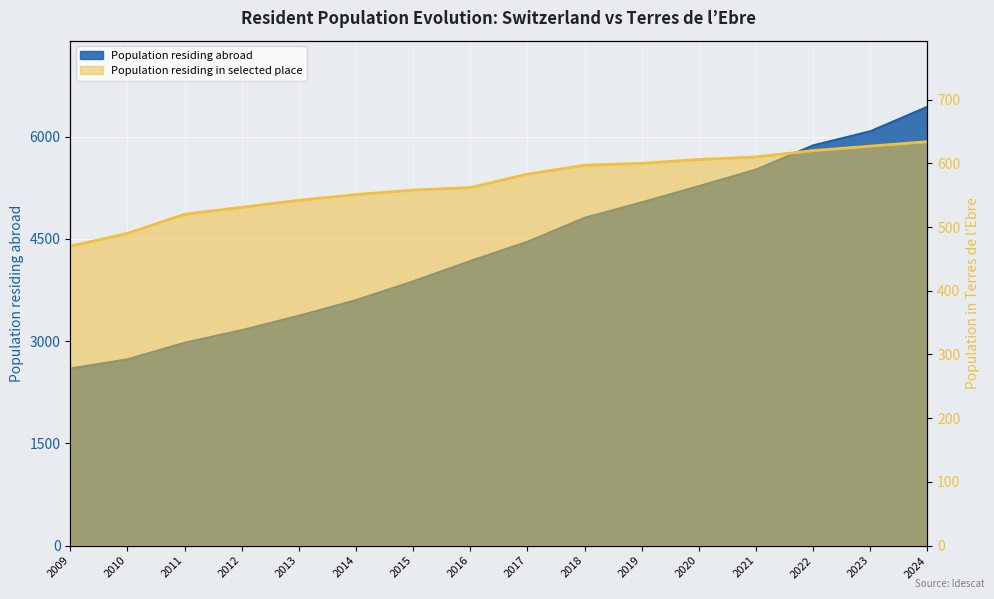

At which category does the chart reach its peak across all series?

2024